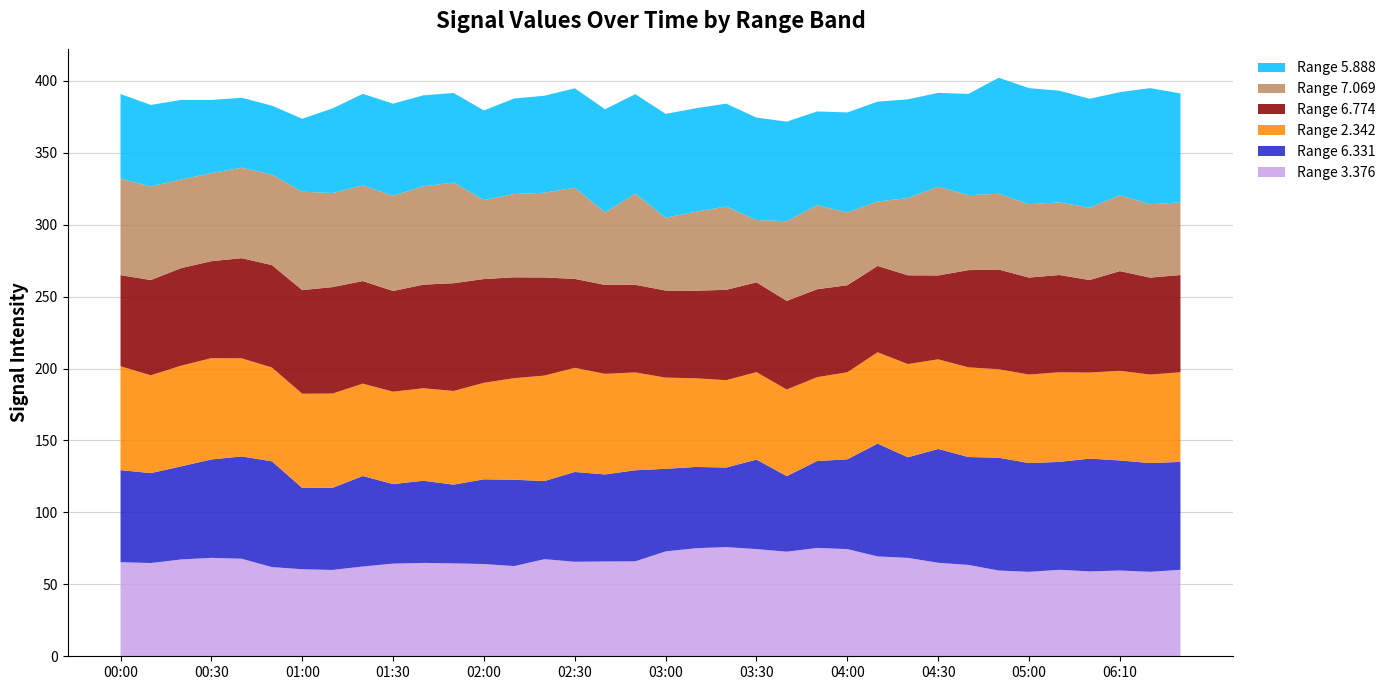

Reading right to left, extract all data points from this chart.

3.376: 06:30=60.1	06:20=58.7	06:10=59.6	06:00=59.0	05:10=60.1	05:00=58.7	04:50=59.6	04:40=63.5	04:30=65.0	04:20=68.4	04:10=69.4	04:00=74.5	03:50=75.3	03:40=72.7	03:30=74.5	03:20=75.9	03:10=75.1	03:00=72.9	02:50=66.0	02:40=65.9	02:30=65.7	02:20=67.5	02:10=62.7	02:00=64.1	01:50=64.6	01:40=64.9	01:30=64.4	01:20=62.4	01:10=60.0	01:00=60.5	00:50=62.0	00:40=67.8	00:30=68.4	00:20=67.3	00:10=64.8	00:00=65.4
6.331: 06:30=75.0	06:20=75.6	06:10=76.5	06:00=78.4	05:10=75.0	05:00=75.6	04:50=78.4	04:40=75.0	04:30=79.1	04:20=69.9	04:10=78.4	04:00=62.4	03:50=60.4	03:40=52.5	03:30=62.2	03:20=55.3	03:10=56.5	03:00=57.4	02:50=63.3	02:40=60.5	02:30=62.4	02:20=54.3	02:10=60.0	02:00=58.9	01:50=54.7	01:40=57.1	01:30=55.3	01:20=62.9	01:10=57.1	01:00=56.5	00:50=73.5	00:40=71.1	00:30=68.4	00:20=64.7	00:10=62.5	00:00=64.0
2.342: 06:30=62.3	06:20=61.5	06:10=62.3	06:00=59.8	05:10=62.3	05:00=61.5	04:50=61.5	04:40=62.3	04:30=62.3	04:20=64.8	04:10=63.5	04:00=60.5	03:50=58.3	03:40=60.2	03:30=60.8	03:20=60.7	03:10=61.6	03:00=63.4	02:50=68.0	02:40=69.9	02:30=72.4	02:20=73.3	02:10=70.6	02:00=67.1	01:50=65.1	01:40=64.3	01:30=64.2	01:20=64.2	01:10=65.5	01:00=65.5	00:50=65.2	00:40=68.2	00:30=70.4	00:20=70.0	00:10=68.0	00:00=72.2
6.774: 06:30=67.6	06:20=67.4	06:10=69.3	06:00=64.3	05:10=67.6	05:00=67.4	04:50=69.3	04:40=67.6	04:30=58.3	04:20=61.7	04:10=60.0	04:00=60.5	03:50=61.1	03:40=61.6	03:30=62.4	03:20=62.8	03:10=60.9	03:00=60.5	02:50=60.9	02:40=61.8	02:30=61.8	02:20=68.2	02:10=70.1	02:00=72.1	01:50=74.9	01:40=72.0	01:30=70.0	01:20=71.3	01:10=74.0	01:00=72.0	00:50=71.2	00:40=69.6	00:30=67.4	00:20=67.8	00:10=66.2	00:00=63.3
7.069: 06:30=50.5	06:20=51.0	06:10=52.7	06:00=50.3	05:10=50.5	05:00=51.0	04:50=52.7	04:40=52.1	04:30=61.7	04:20=53.7	04:10=44.8	04:00=50.6	03:50=58.4	03:40=55.4	03:30=43.3	03:20=57.9	03:10=54.9	03:00=50.6	02:50=63.4	02:40=50.4	02:30=63.4	02:20=58.9	02:10=57.9	02:00=54.9	01:50=70.0	01:40=68.4	01:30=66.2	01:20=66.5	01:10=65.4	01:00=68.4	00:50=62.9	00:40=62.9	00:30=61.2	00:20=61.6	00:10=65.0	00:00=67.1
5.888: 06:30=75.7	06:20=80.7	06:10=71.7	06:00=75.7	05:10=77.6	05:00=80.7	04:50=80.6	04:40=70.4	04:30=65.2	04:20=68.6	04:10=69.4	04:00=69.5	03:50=65.2	03:40=69.2	03:30=71.2	03:20=71.5	03:10=71.9	03:00=72.2	02:50=69.1	02:40=71.7	02:30=69.1	02:20=67.4	02:10=66.4	02:00=62.3	01:50=62.2	01:40=63.2	01:30=64.0	01:20=63.6	01:10=58.8	01:00=50.7	00:50=47.9	00:40=48.6	00:30=50.9	00:20=55.3	00:10=56.7	00:00=58.8